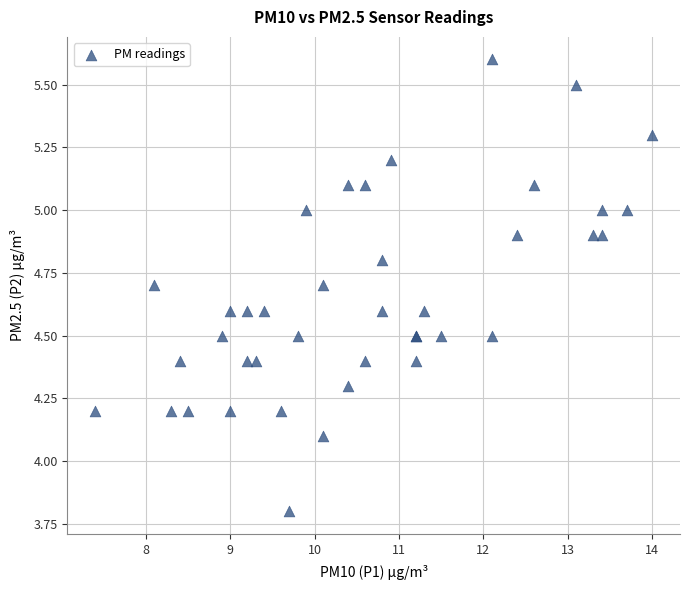

What Y value in the scatter plot is closest to 4?

4.1